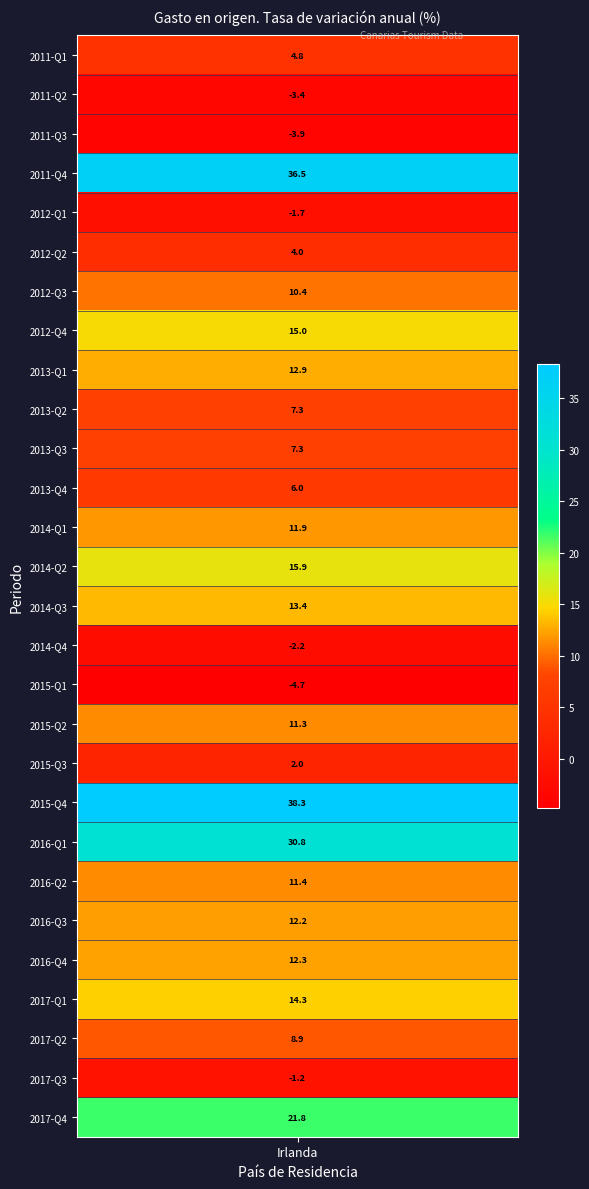

What is the change in value from 2013-Q1 to 2013-Q2?

-5.6